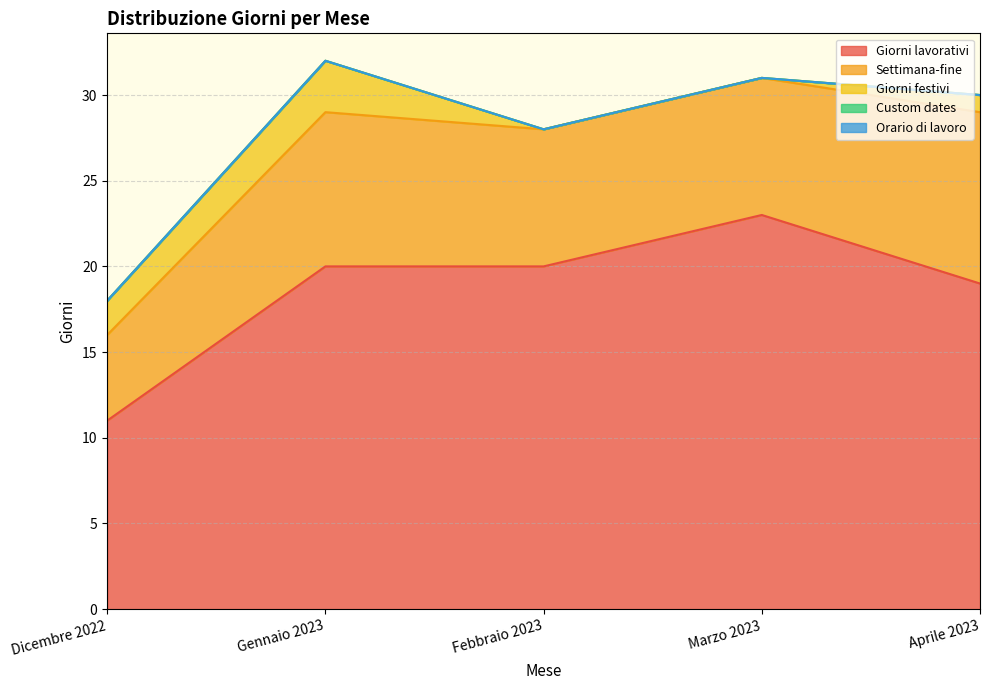

What is the total value across all series at Aprile 2023?

30